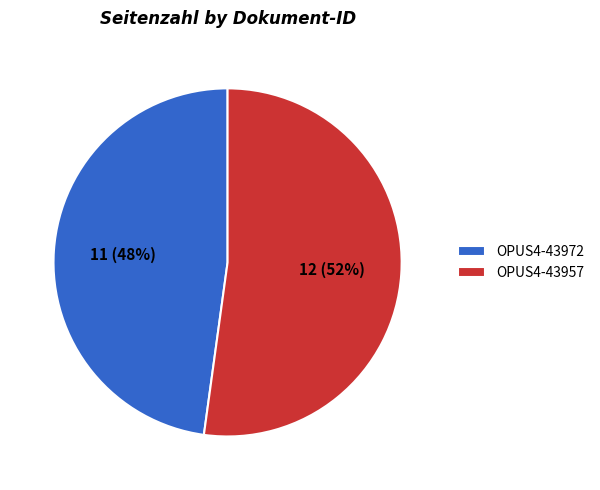

What is the largest slice in the pie chart?

OPUS4-43957